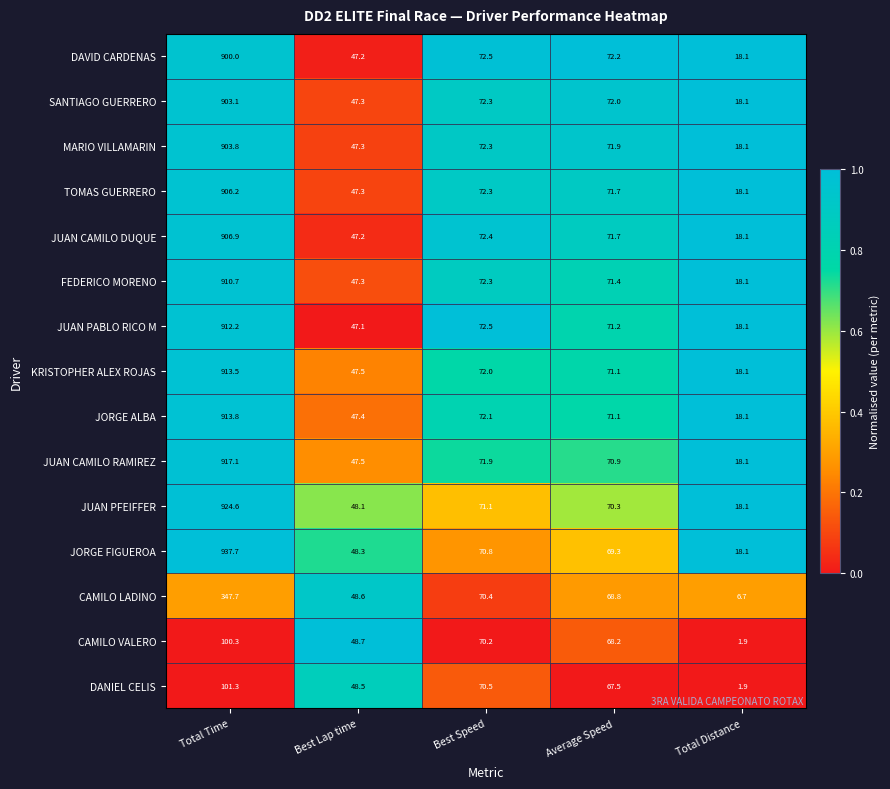

At which label is MARIO VILLAMARIN closest to 460?

Best Speed